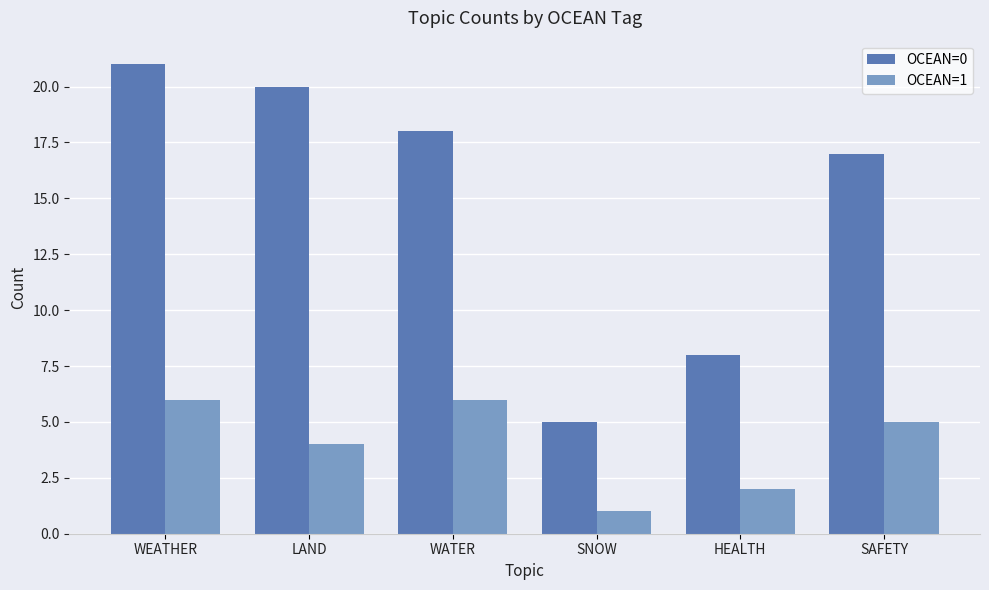

Which category has the lowest value across all series?

SNOW